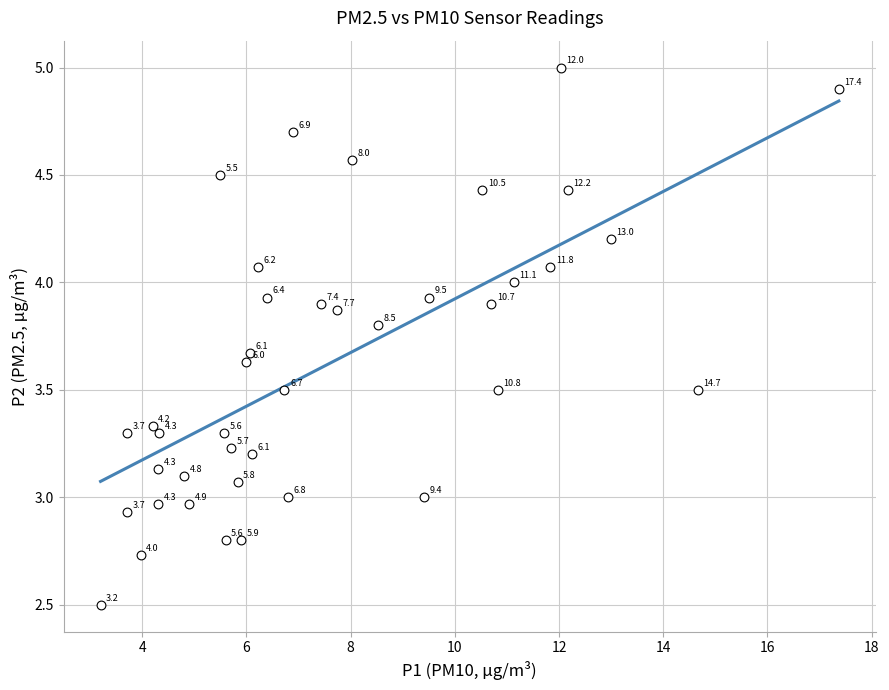

What is the range of X values (max minus min)?

14.2